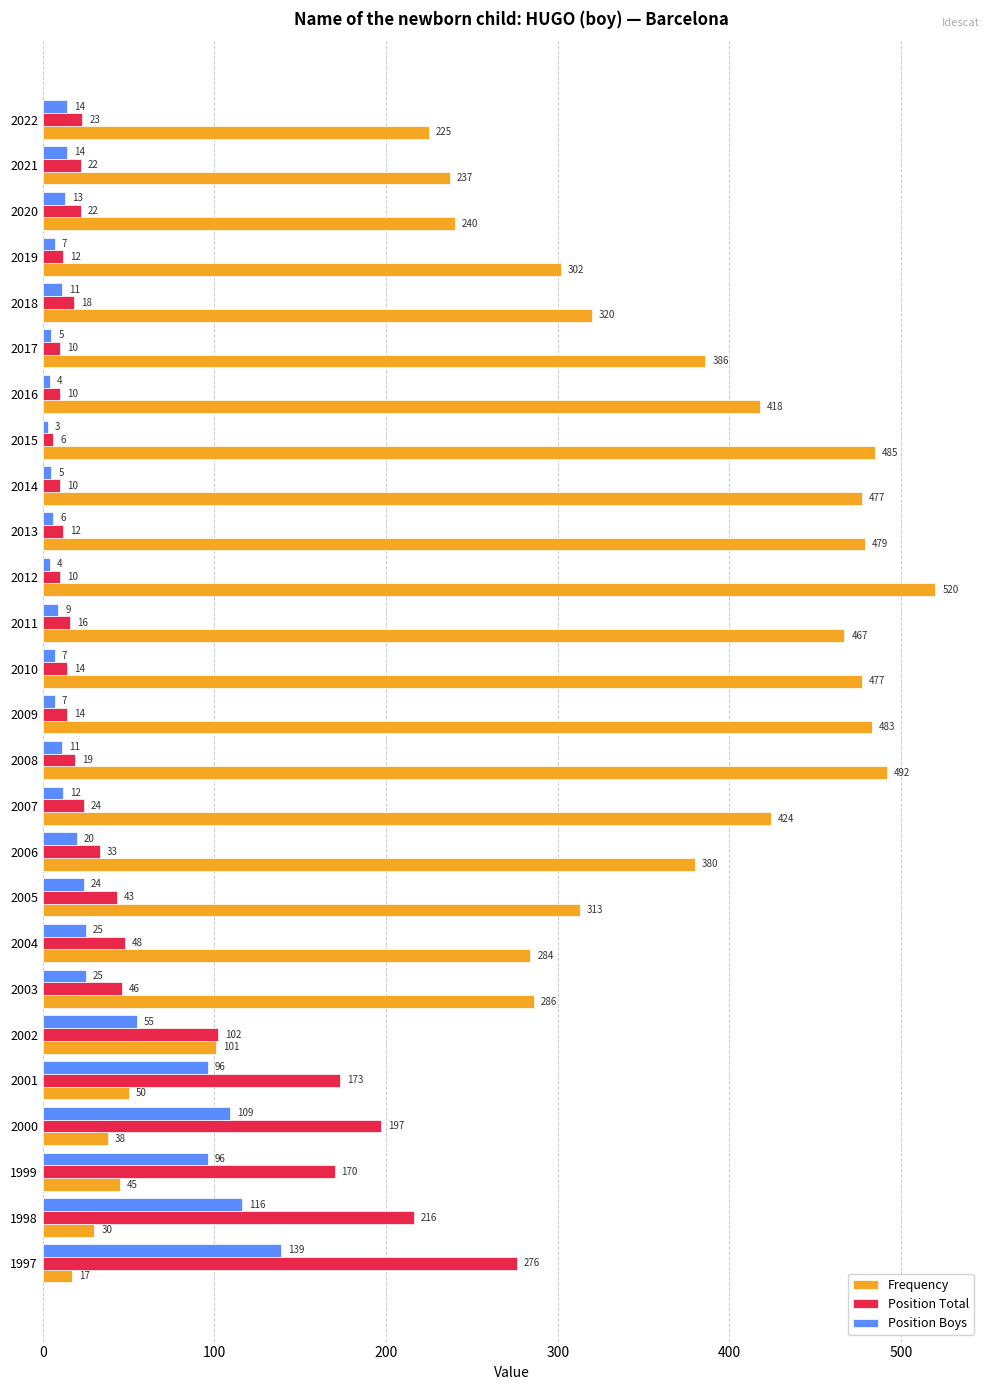

Is it true that Frequency equals 128 at 2018?

False